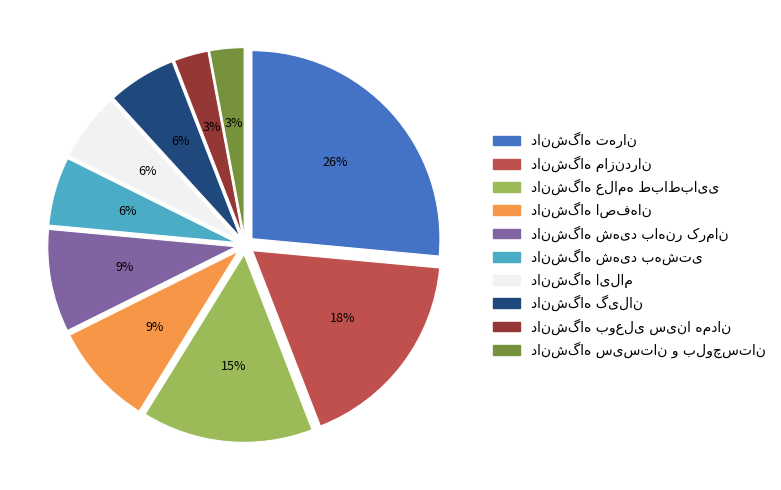

Is there a majority slice in this chart?

No